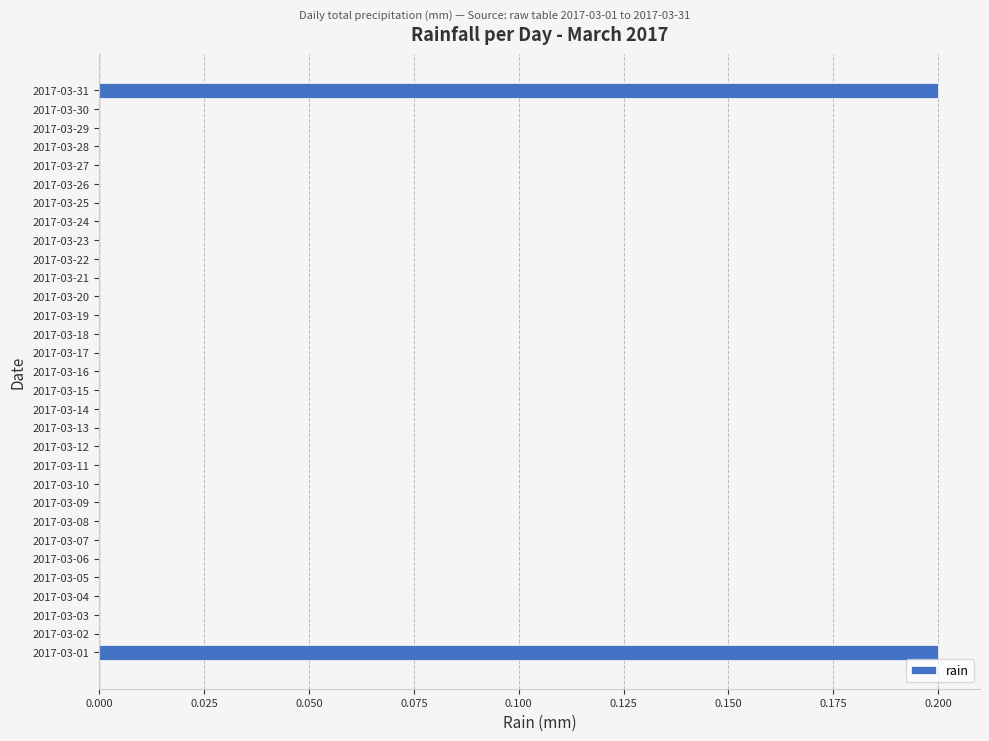

What is the sum of all values?

0.4